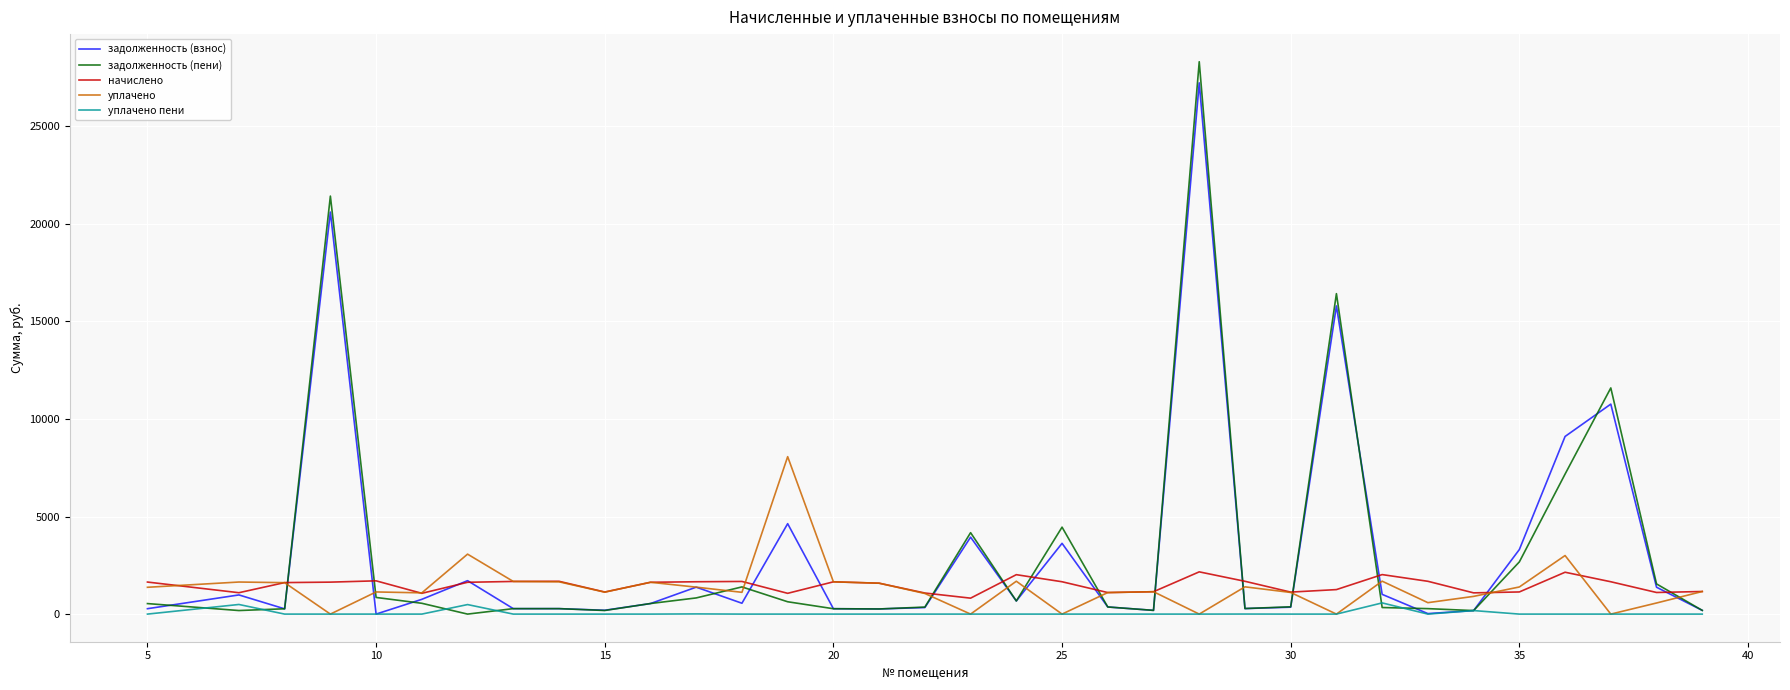

What is the greatest value displayed?

28298.5